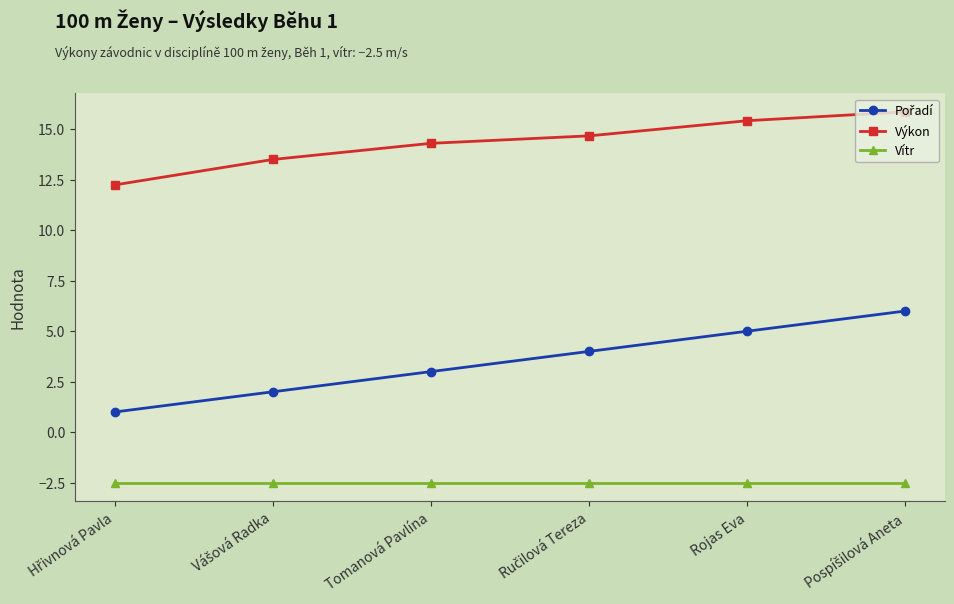

What is the spread (max minus min) of values at Tomanová Pavlína?

16.8